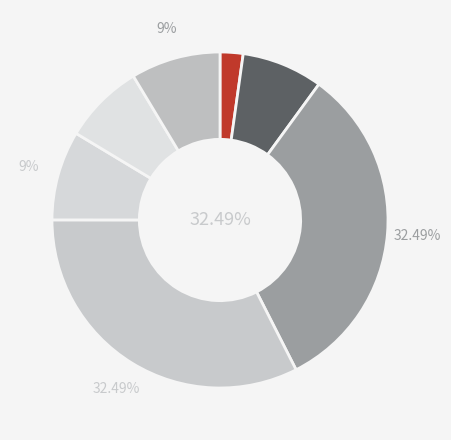

Is there a majority slice in this chart?

No